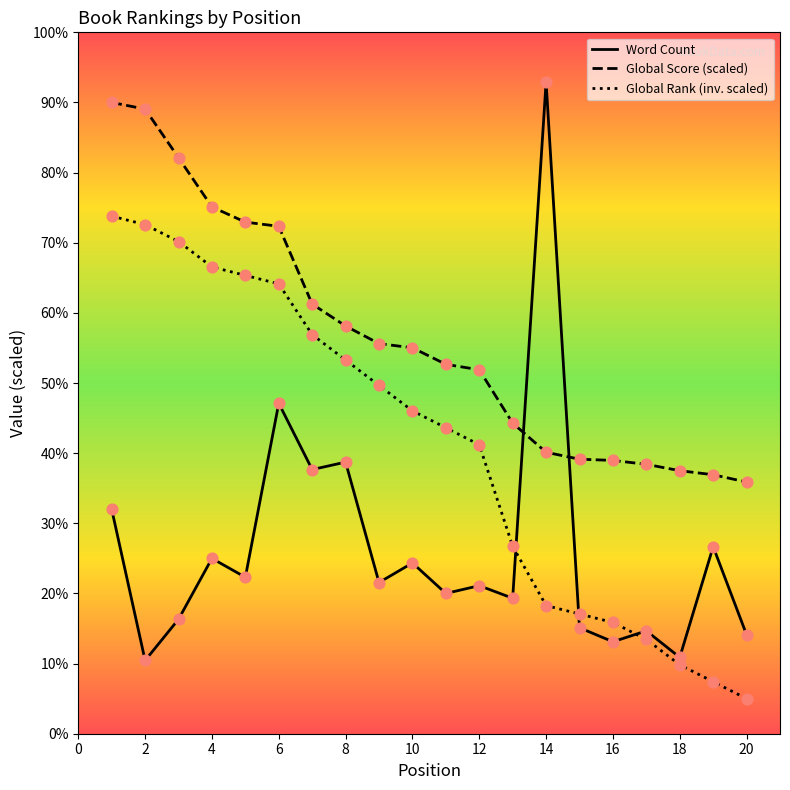

At how many categories does at least one series exceed 342144?

4